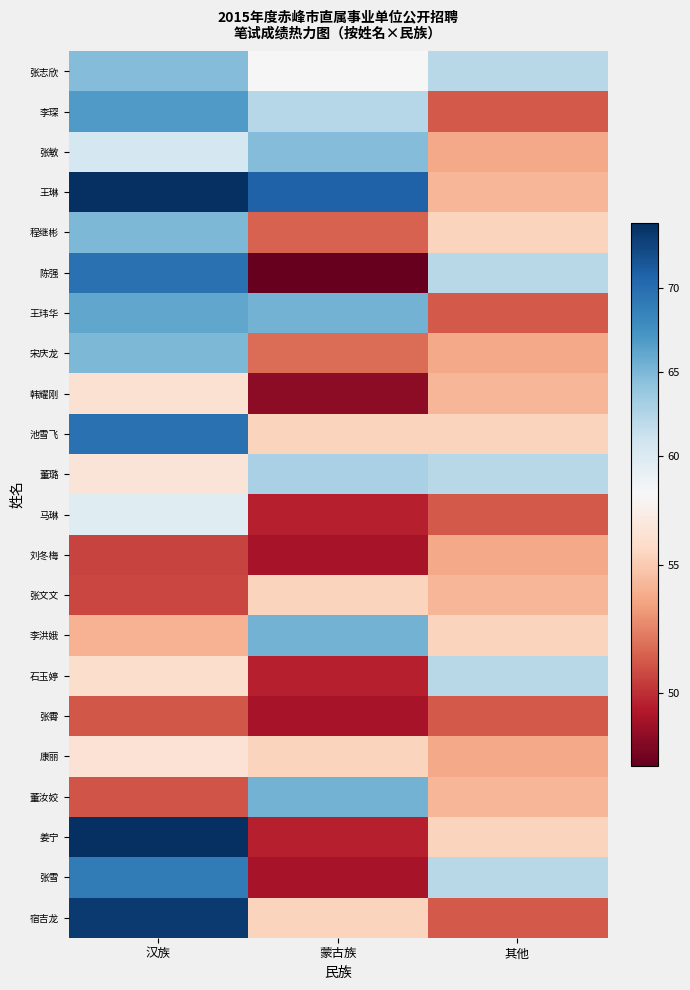

Reading right to left, extract all data points from this chart.

张志欣: 其他=62.2	蒙古族=57.7	汉族=64.7
李琛: 其他=51.3	蒙古族=62.3	汉族=66.8
张敏: 其他=53.7	蒙古族=64.7	汉族=60.5
王琳: 其他=54.2	蒙古族=70.7	汉族=73.8
程继彬: 其他=55.4	蒙古族=51.5	汉族=65.0
陈强: 其他=62.2	蒙古族=47.2	汉族=69.7
王玮华: 其他=51.3	蒙古族=65.3	汉族=66.1
宋庆龙: 其他=53.7	蒙古族=51.9	汉族=65.0
韩耀刚: 其他=54.2	蒙古族=48.3	汉族=56.1
池雪飞: 其他=55.4	蒙古族=55.4	汉族=69.7
董璐: 其他=62.2	蒙古族=62.9	汉族=56.4
马琳: 其他=51.3	蒙古族=49.5	汉族=59.7
刘冬梅: 其他=53.7	蒙古族=49.0	汉族=50.6
张文文: 其他=54.2	蒙古族=55.4	汉族=50.7
李洪娥: 其他=55.4	蒙古族=65.3	汉族=54.1
石玉婷: 其他=62.2	蒙古族=49.5	汉族=55.9
张霄: 其他=51.3	蒙古族=49.0	汉族=51.2
康丽: 其他=53.7	蒙古族=55.4	汉族=56.2
董汝姣: 其他=54.2	蒙古族=65.3	汉族=51.1
姜宁: 其他=55.4	蒙古族=49.5	汉族=73.8
张雪: 其他=62.2	蒙古族=49.0	汉族=68.9
宿吉龙: 其他=51.3	蒙古族=55.4	汉族=73.1